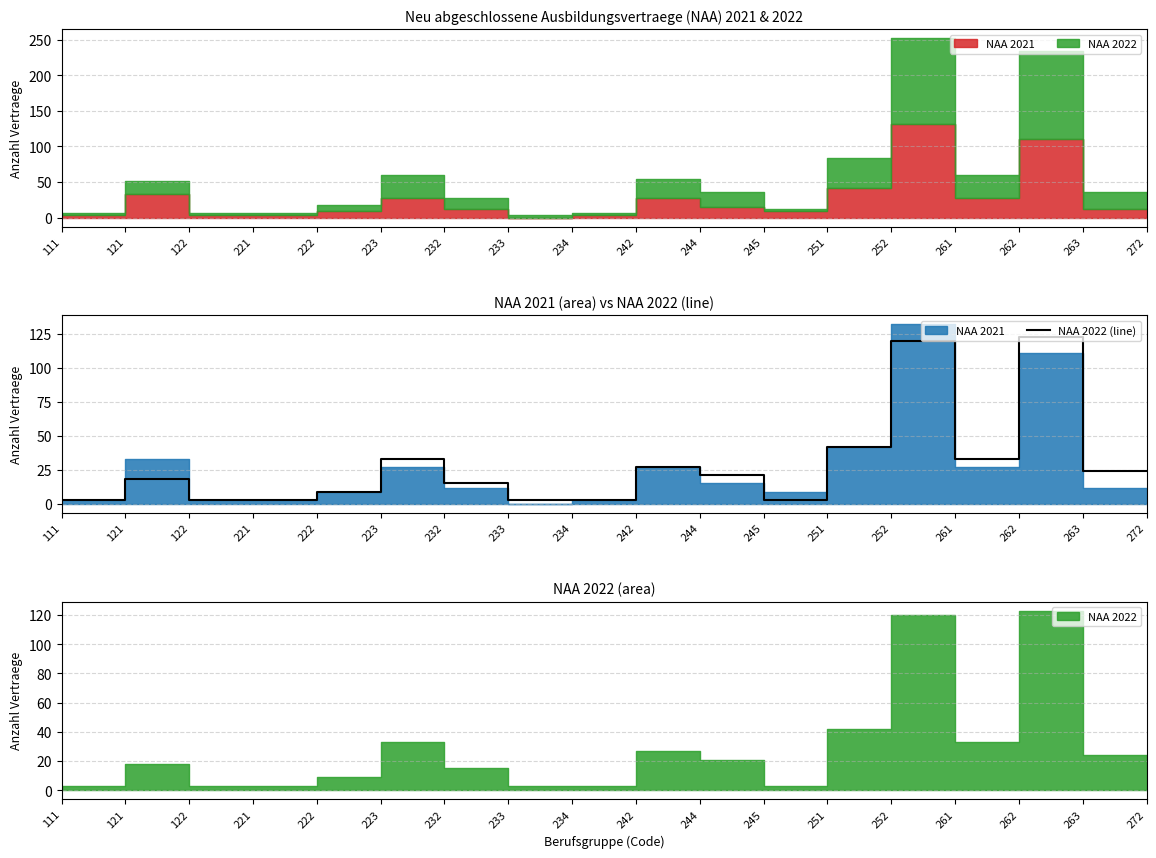

What is the maximum value shown in the chart?

123